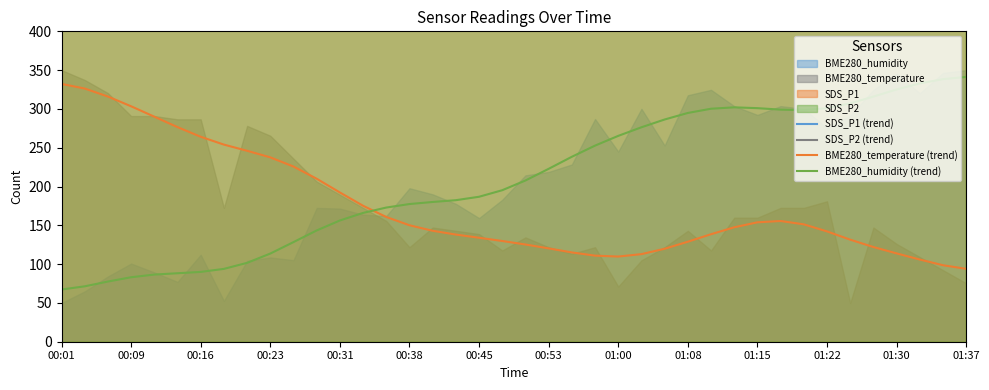

Is it true that BME280_temperature (trend) equals 57.1 at 01:37?

False